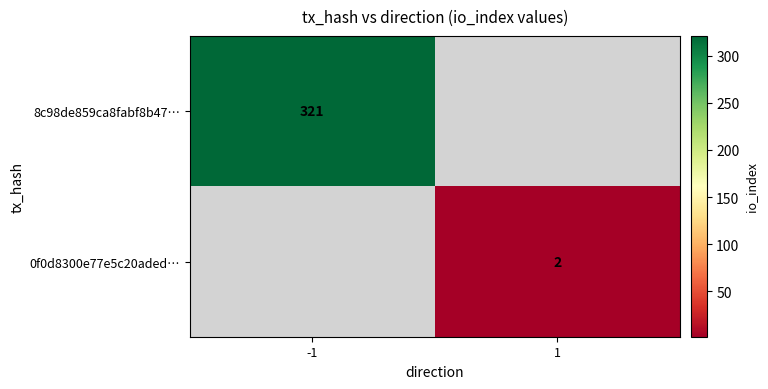

True or false: 0f0d8300e77e5c20aded… has a value of 3 at 1.

False